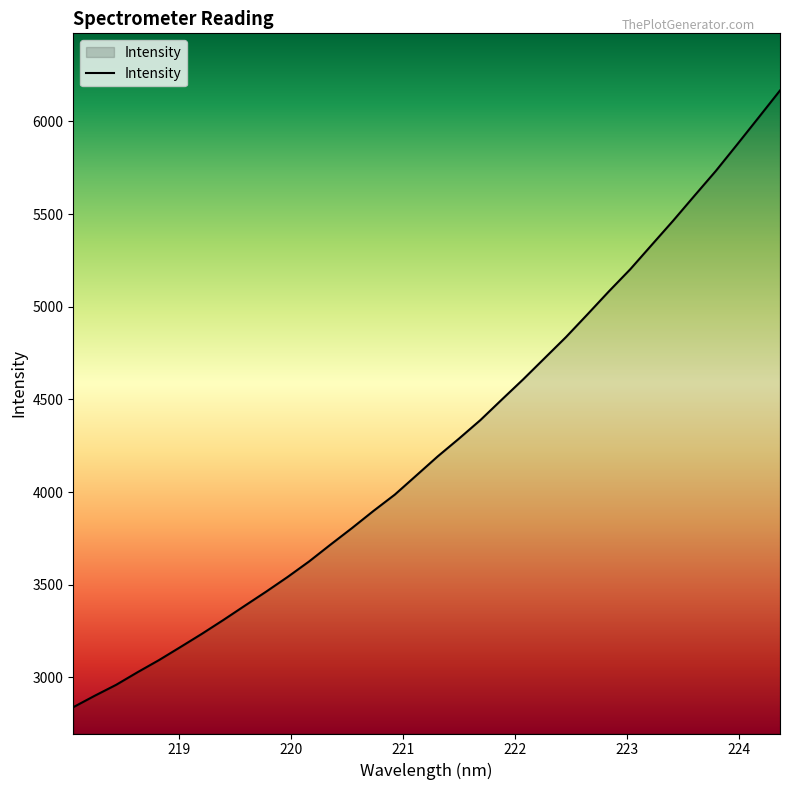

What is the maximum value shown in the chart?

6167.4